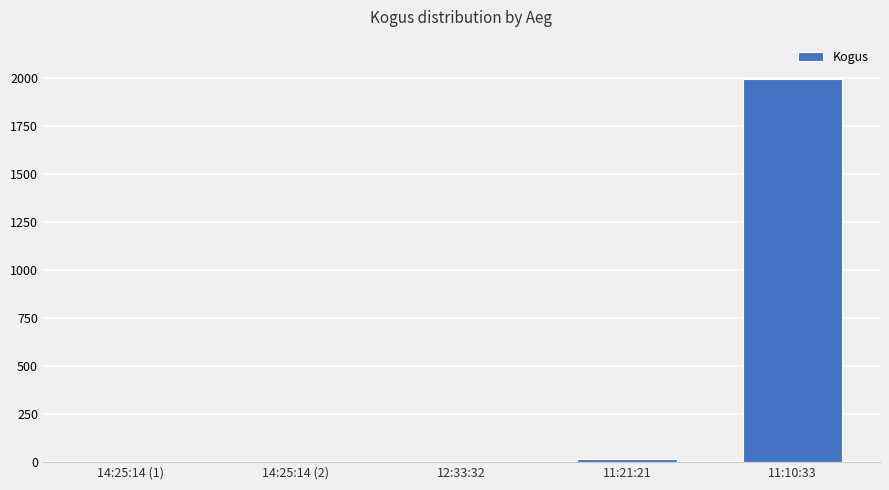

What is the greatest value displayed?

1997